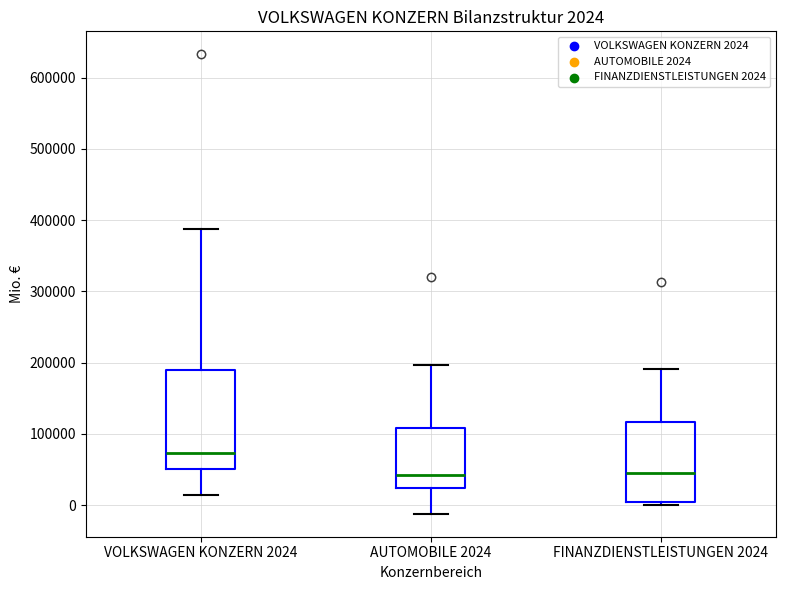

Which box's median line is the highest?

VOLKSWAGEN KONZERN 2024